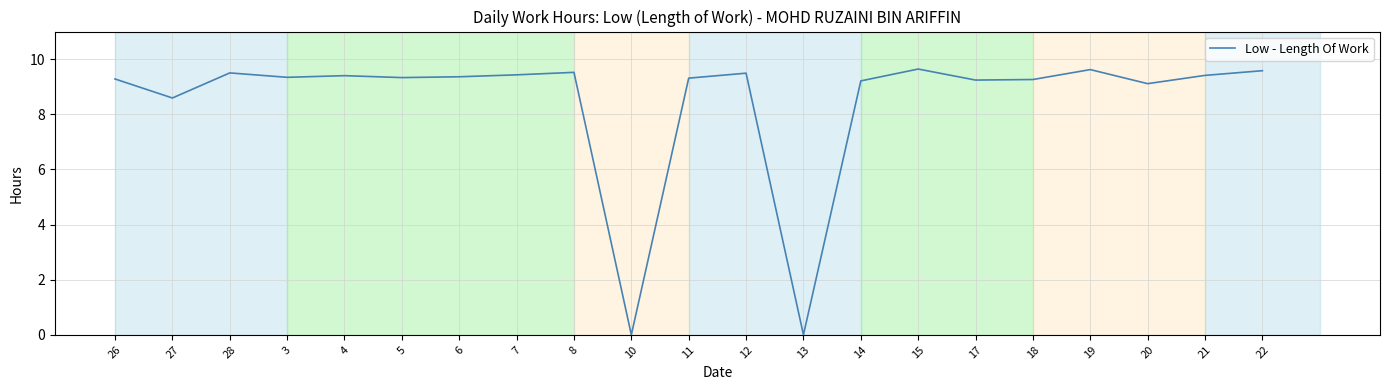

Does the chart have visible grid lines?

Yes